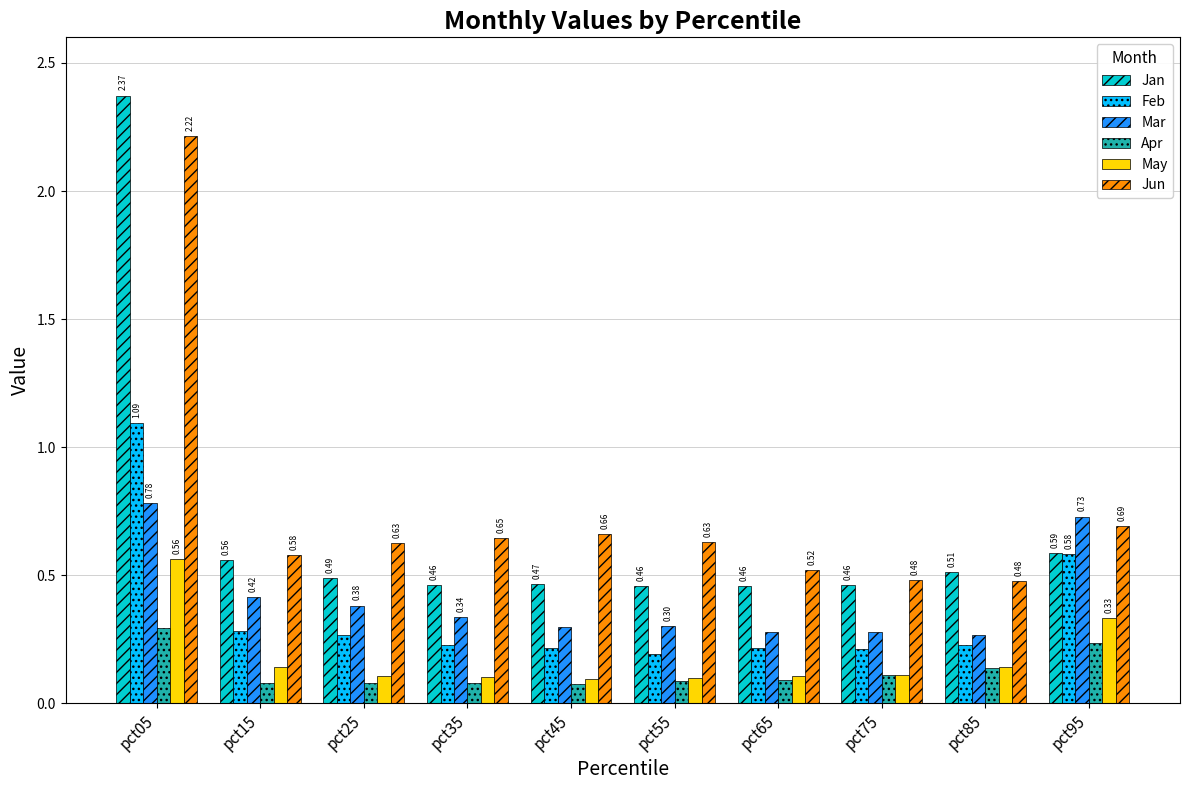

What is the value of the Feb bar at the 3rd from the left?

0.3